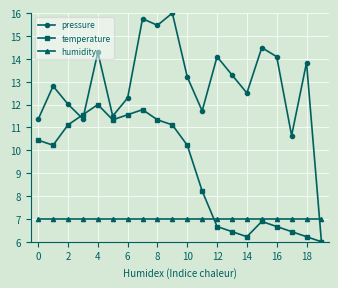

How many intersections are there between humidity and pressure?

1